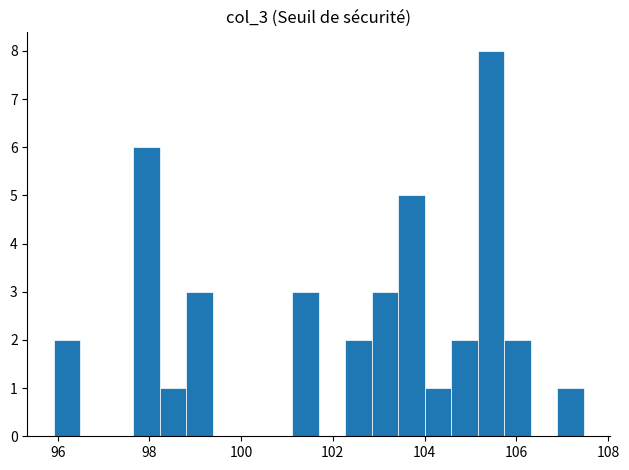

Around what value on the x-axis is the tallest bar? Give the approximate position of its centre, as read against the axis.

105.4